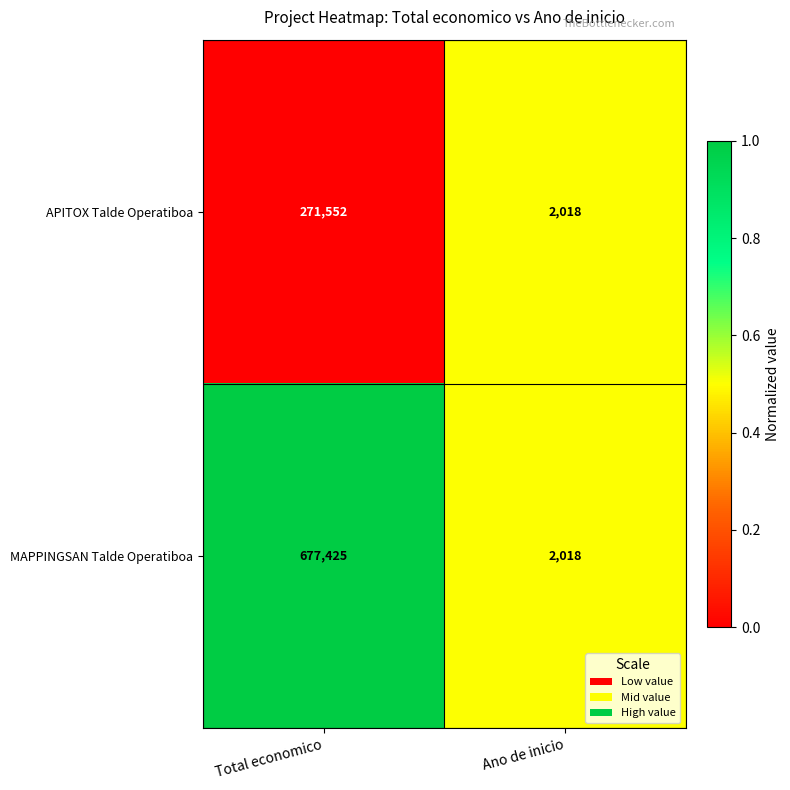

What is the sum of all APITOX Talde Operatiboa values?

273570